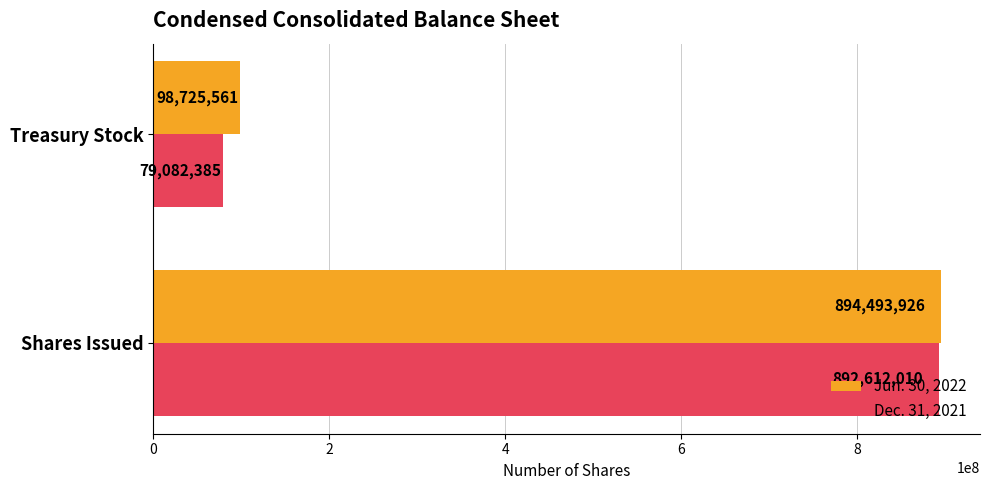

What is the difference between the maximum and minimum values in the Jun. 30, 2022 series?

795768365